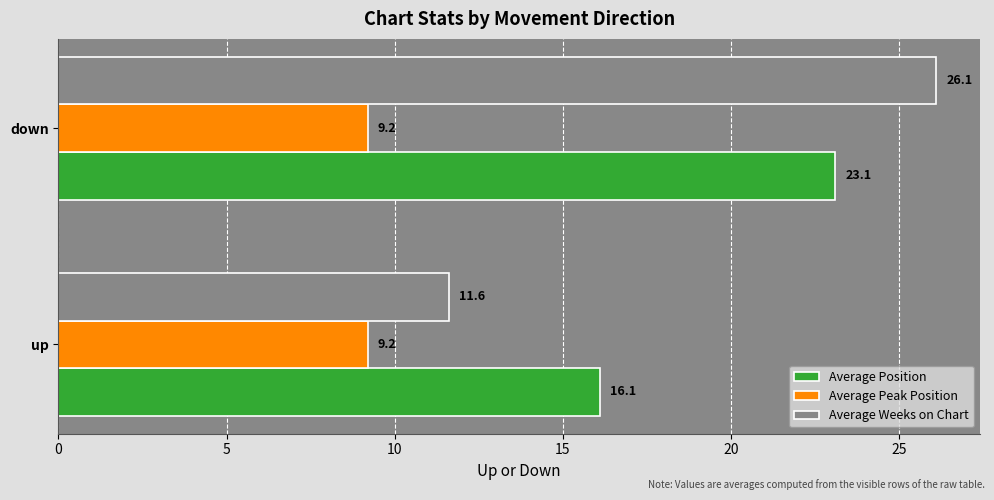

At which category is the sum across all series the highest?

down